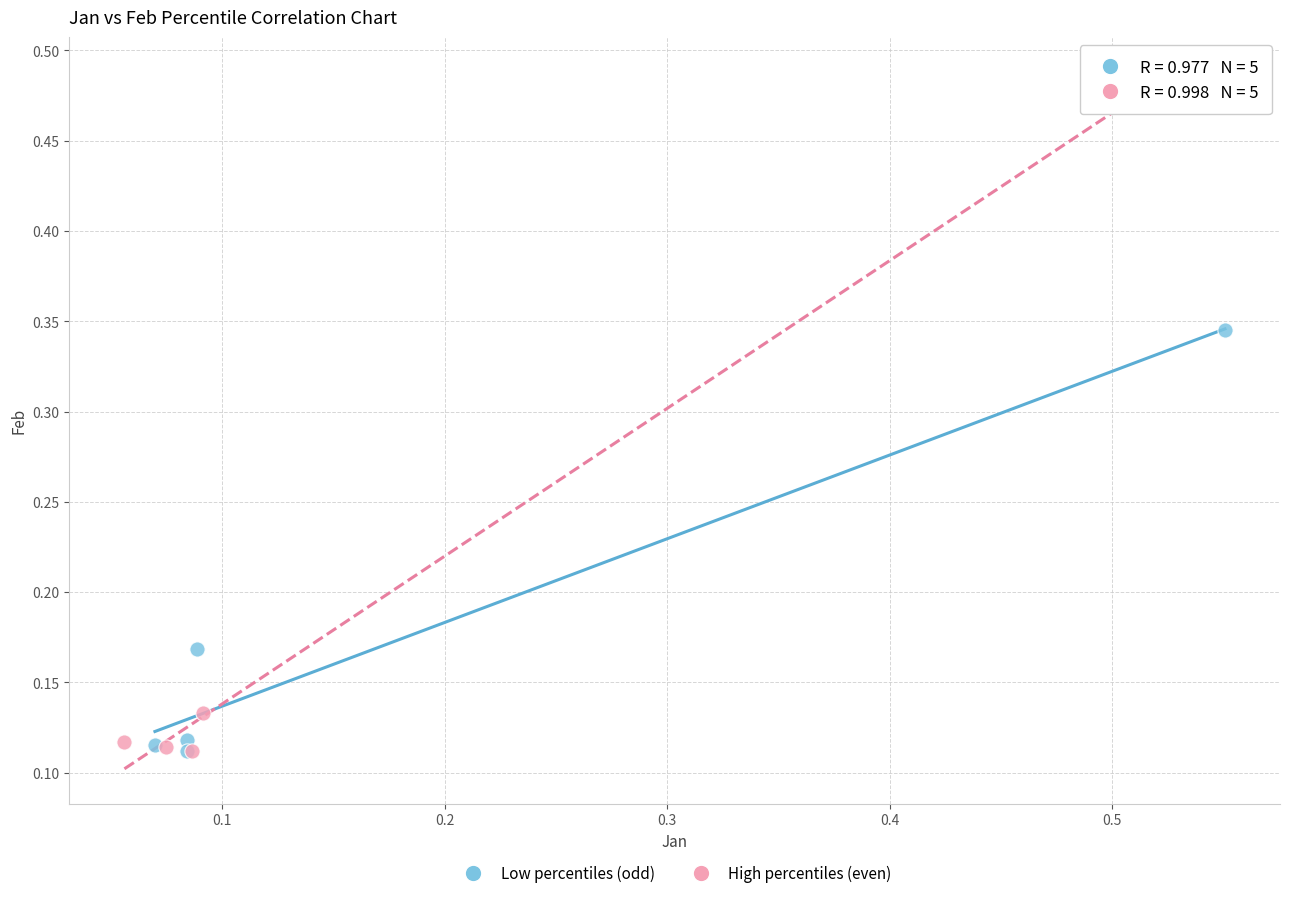

Which series has the largest Y range (max minus min)?

High percentiles (even)